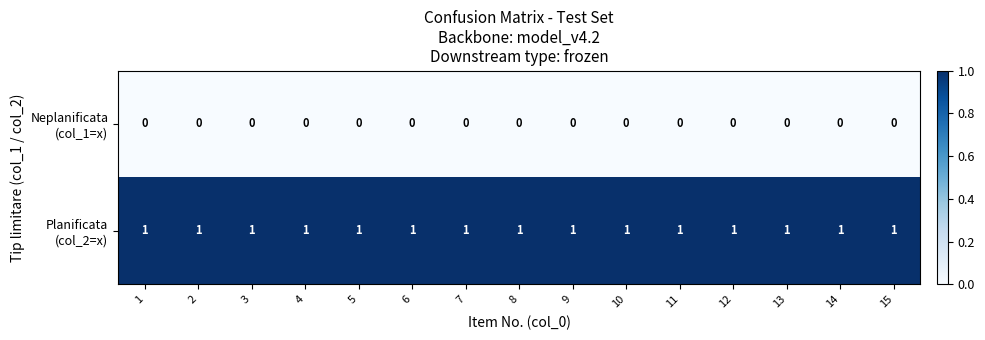

At how many categories does at least one series exceed 0?

15